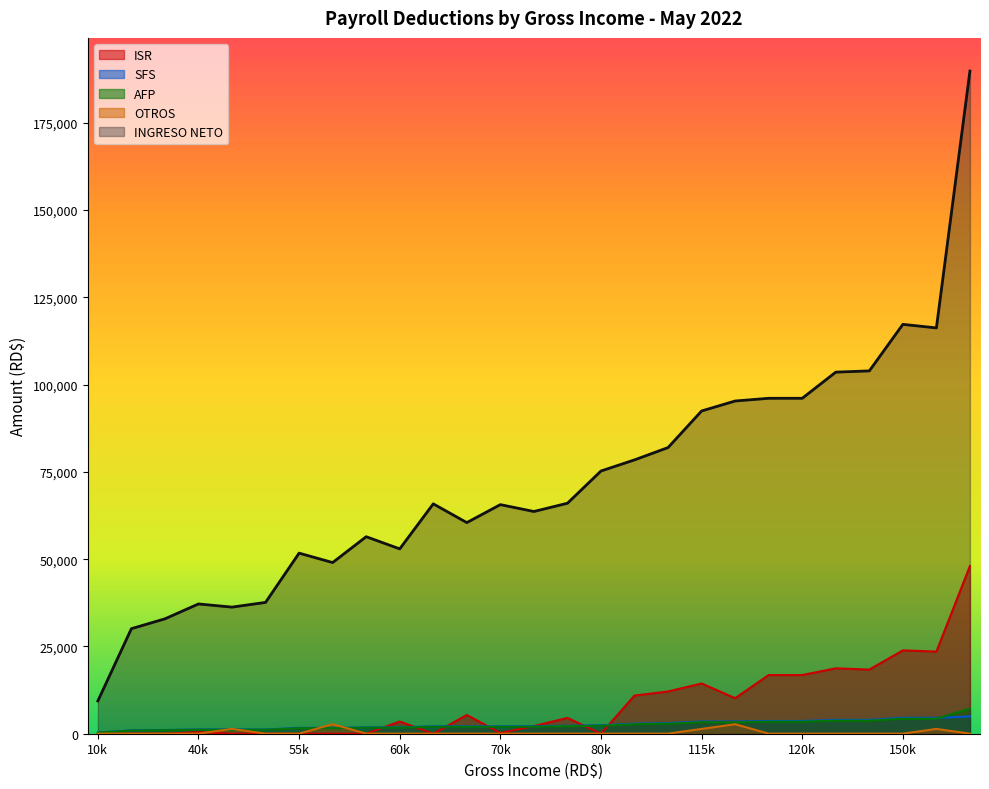

Which series has the largest total across all categories?

INGRESO NETO